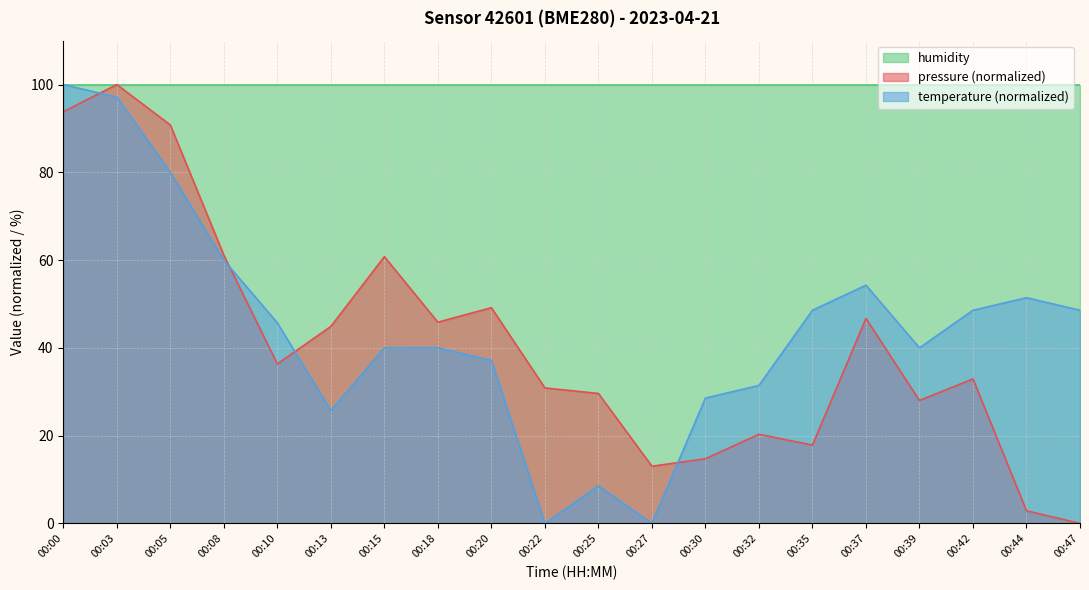

What is the maximum value for pressure?

100.0